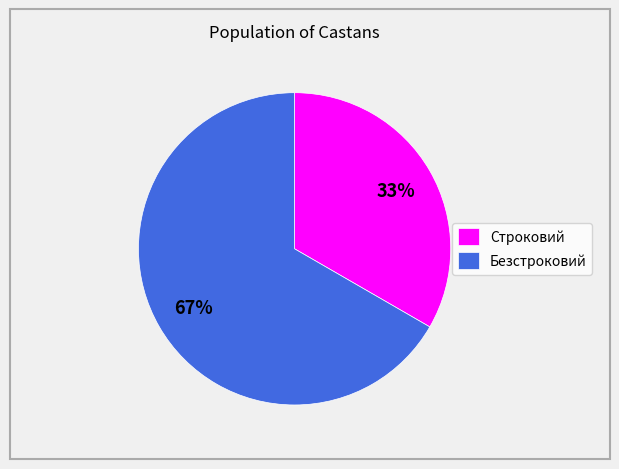

Which has a higher value, Безстроковий or Строковий?

Безстроковий